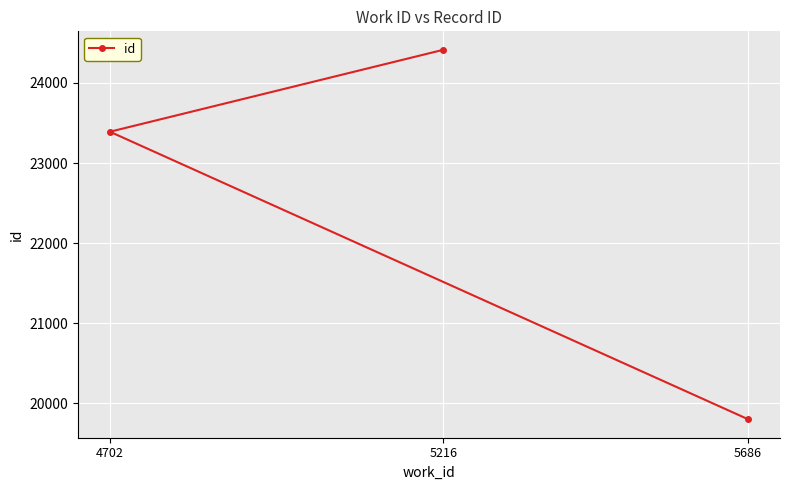

What is the value of the 3rd point from the left?

19801